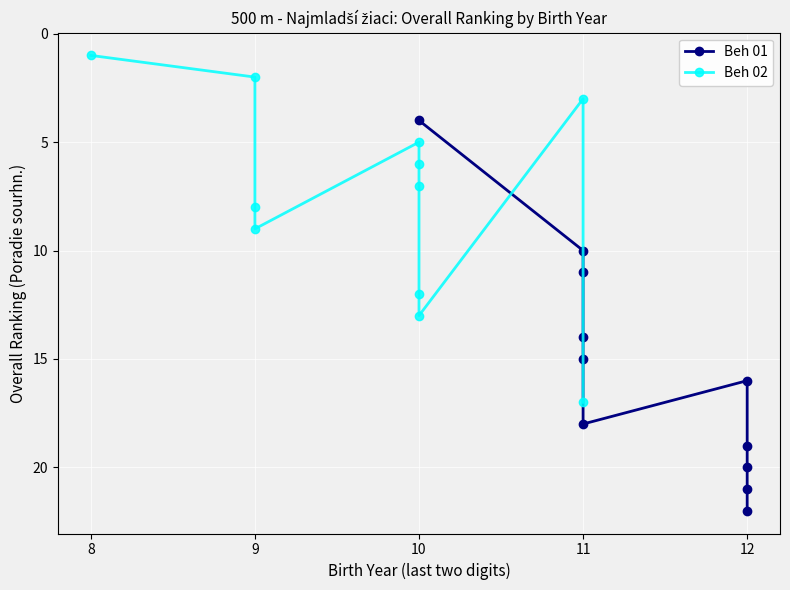

The value of Beh 02 at 10 is 7. True or false?

False